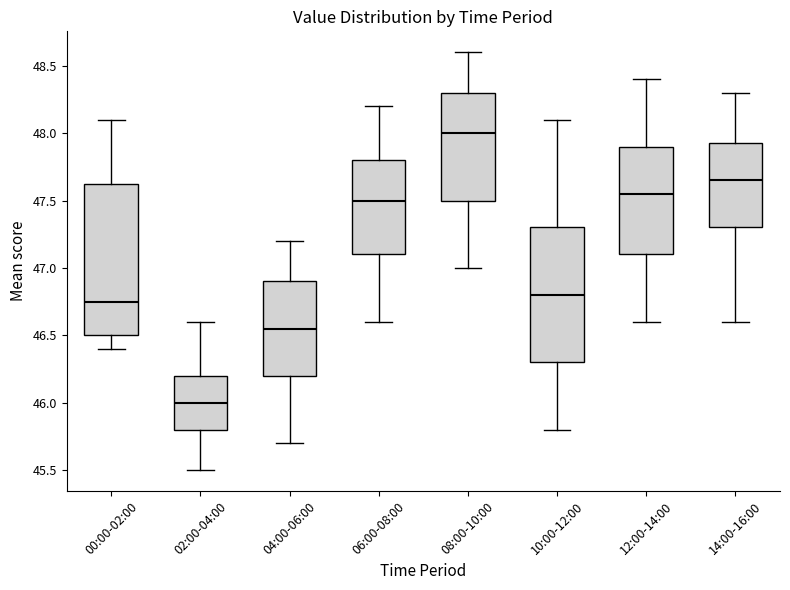

Reading left to right, read every box against the y-axis: the position of its median line, the range the box covers, and the ends of its whiskers. The values are not printed on the chart, so give them approximately, as read against the axis.

00:00-02:00: median 46.75, box 46.50 to 47.65, whiskers 46.40 to 48.10
02:00-04:00: median 46.00, box 45.80 to 46.20, whiskers 45.50 to 46.60
04:00-06:00: median 46.55, box 46.20 to 46.90, whiskers 45.70 to 47.20
06:00-08:00: median 47.50, box 47.10 to 47.80, whiskers 46.60 to 48.20
08:00-10:00: median 48.00, box 47.50 to 48.30, whiskers 47.00 to 48.60
10:00-12:00: median 46.80, box 46.30 to 47.30, whiskers 45.80 to 48.10
12:00-14:00: median 47.55, box 47.10 to 47.90, whiskers 46.60 to 48.40
14:00-16:00: median 47.65, box 47.30 to 47.95, whiskers 46.60 to 48.30